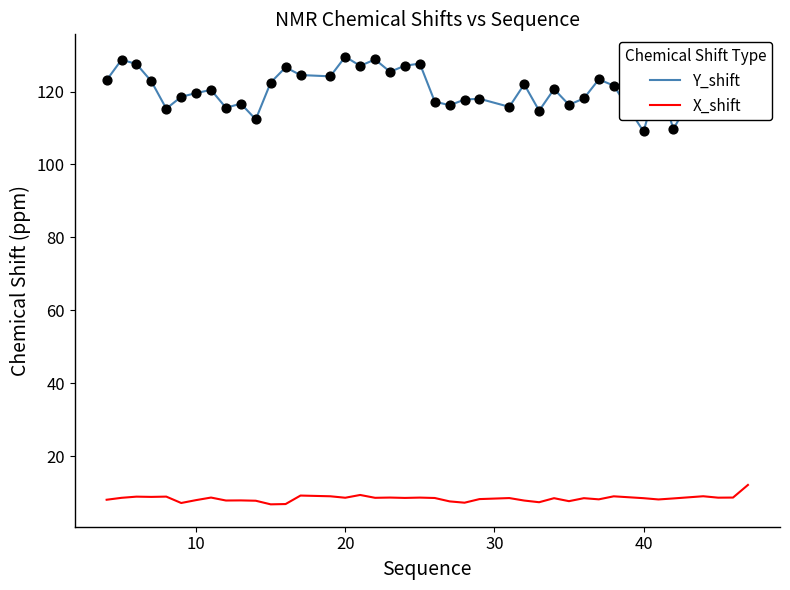

Which series has the widest spread of values?

Y_shift